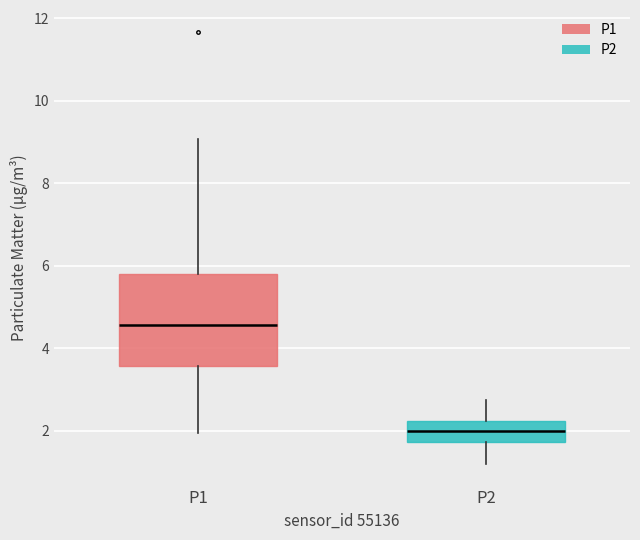

Reading left to right, transcribe this box plot: for each box, give where its median line is, the range the box spans, and where its two whiskers end, as read against the y-axis. The values are not printed on the chart, so give them approximately, as read against the axis.

P1: median 4.6, box 3.6 to 5.8, whiskers 2.0 to 9.0
P2: median 2.0, box 1.8 to 2.2, whiskers 1.2 to 2.8